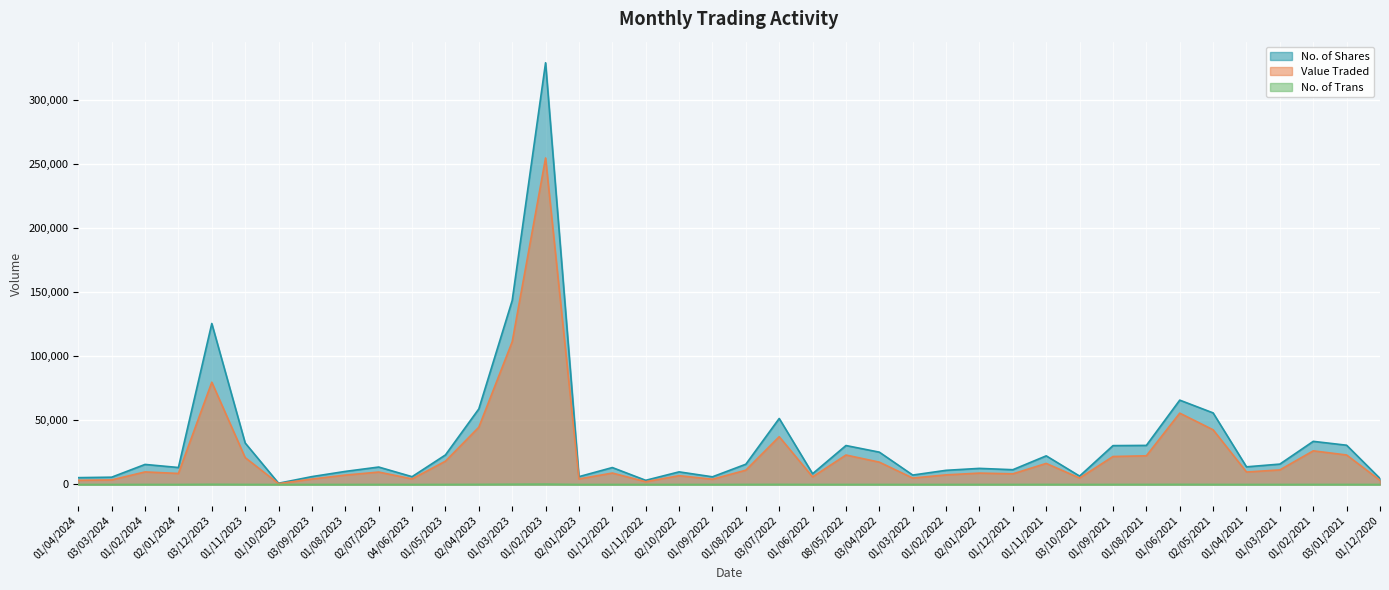

In No. of Shares, how many points are lower than both neighbors (excluding endpoints)?

11